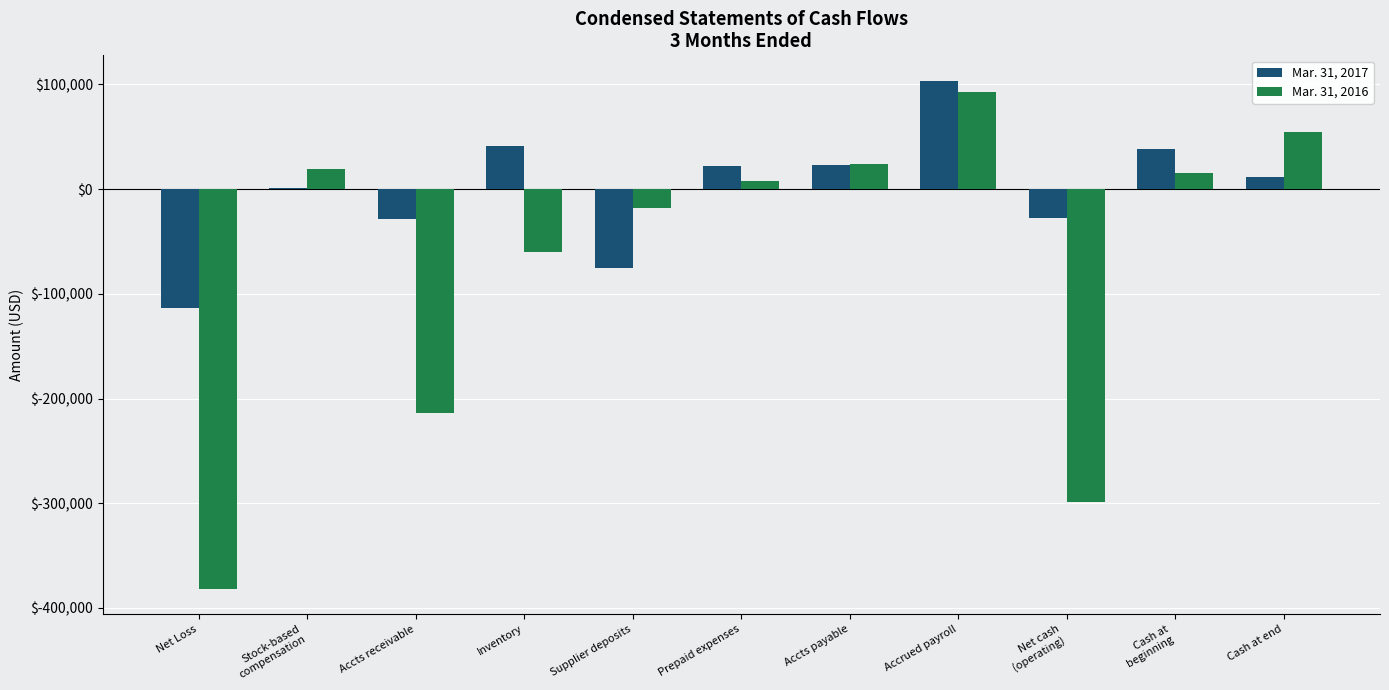

Between Accrued payroll and Cash at end, which series saw the biggest shift?

Mar. 31, 2017